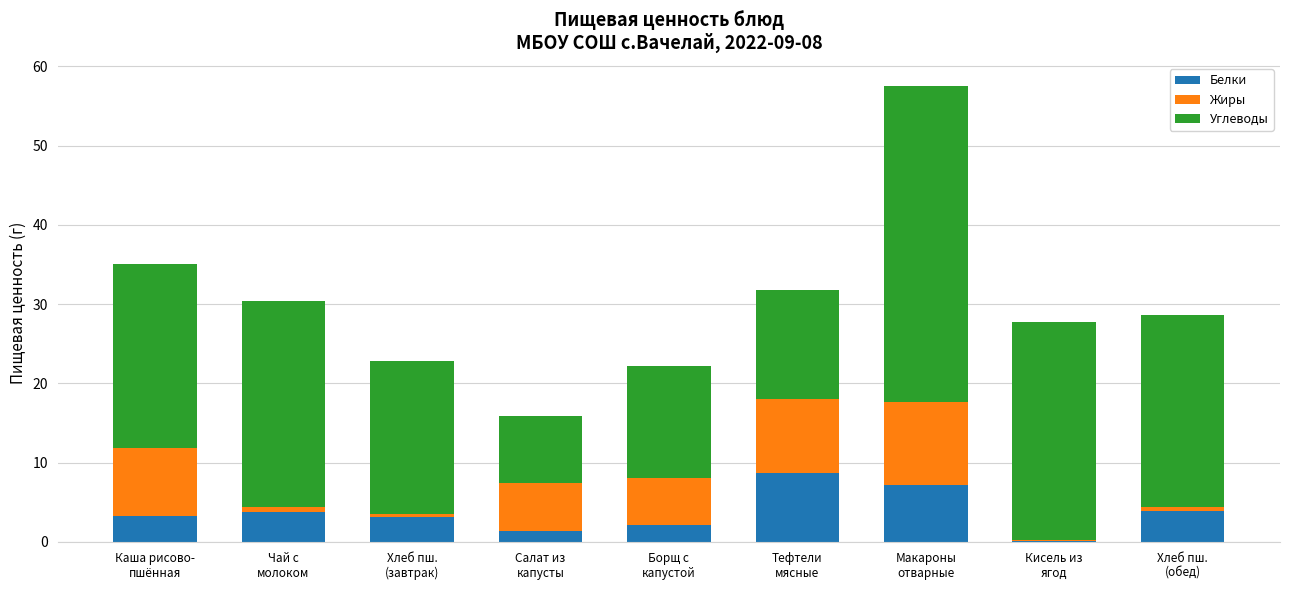

What is the maximum value for Белки?

8.7